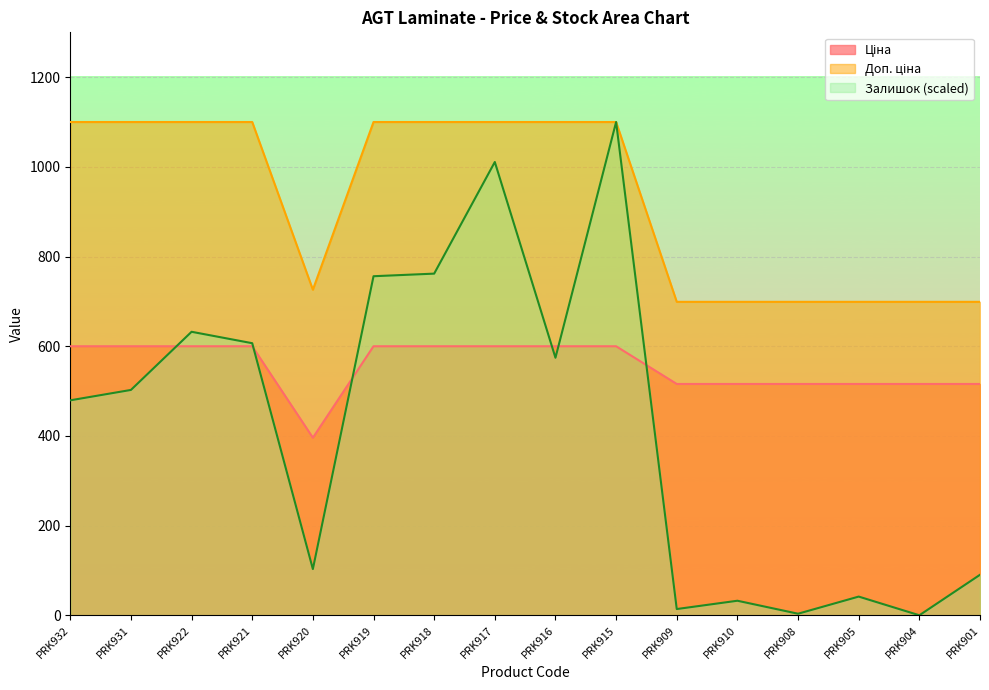

Count the number of data series in this chart.

3